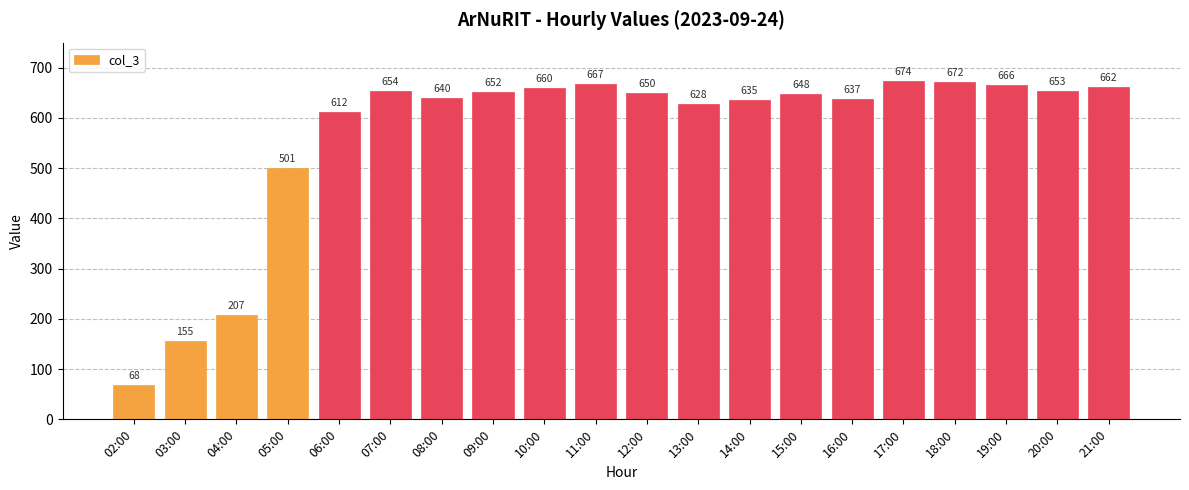

List the labels in order of value, largest first.

17:00, 18:00, 11:00, 19:00, 21:00, 10:00, 07:00, 20:00, 09:00, 12:00, 15:00, 08:00, 16:00, 14:00, 13:00, 06:00, 05:00, 04:00, 03:00, 02:00